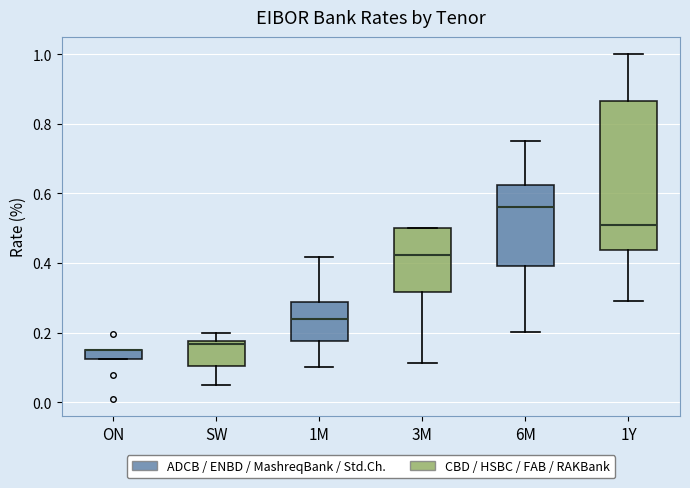

Comparing the boxes themselves (not the whiskers), which one is the tallest?

1Y